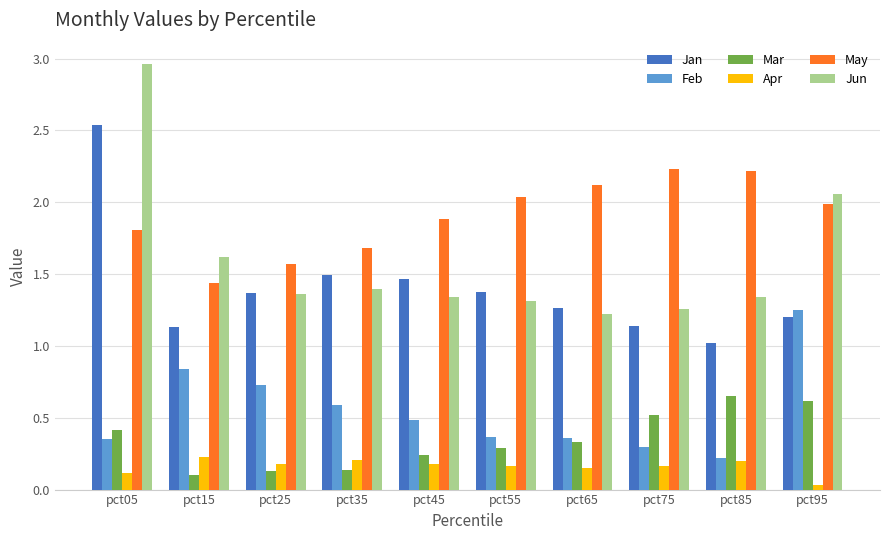

What is the spread (max minus min) of values at pct55?

1.9